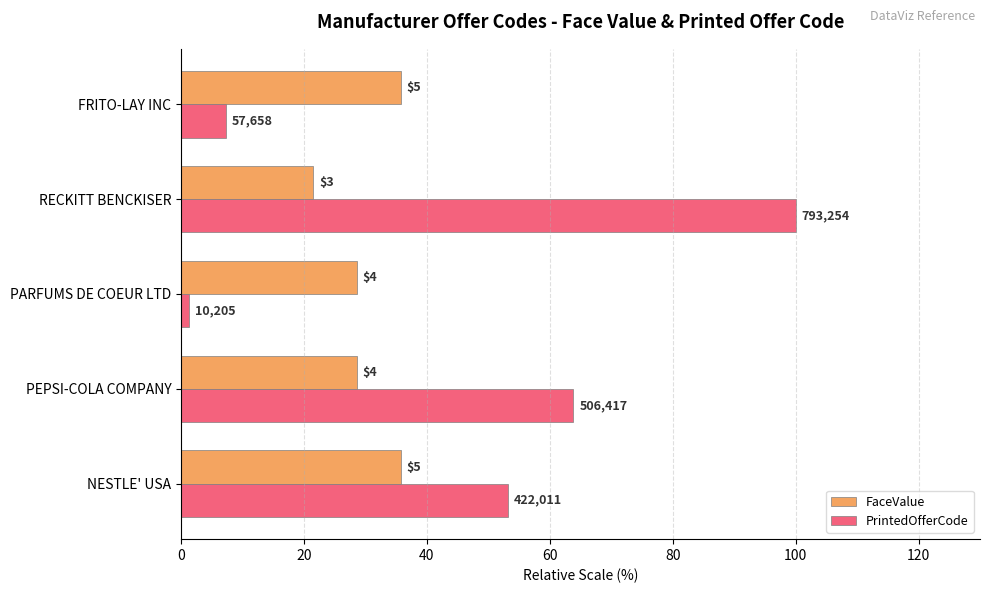

What are all the series names shown in the legend?

FaceValue, PrintedOfferCode